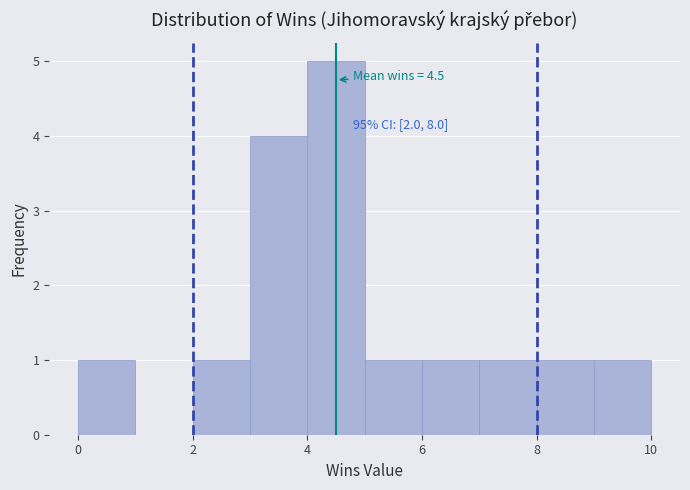

Over which range of the x-axis is the bar tallest?

4 to 5